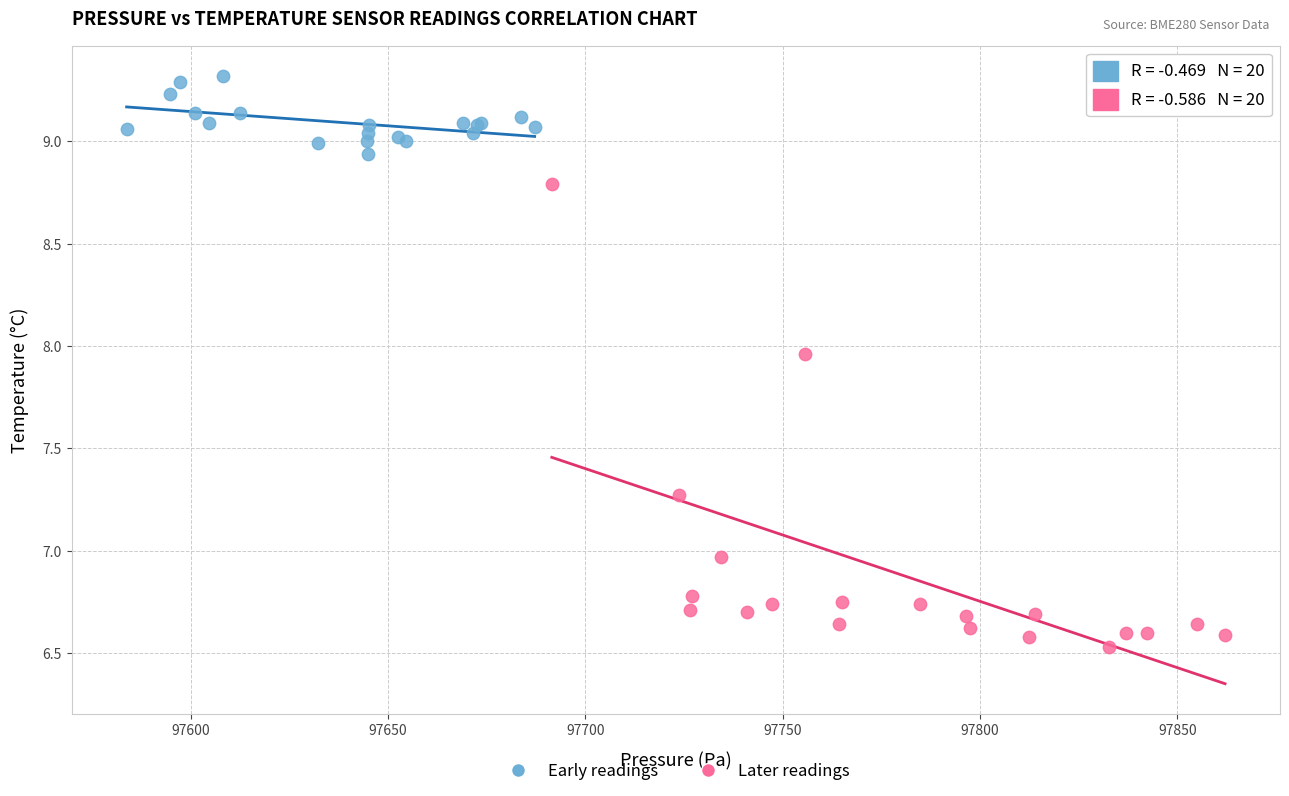

Which series has the largest Y range (max minus min)?

Later readings